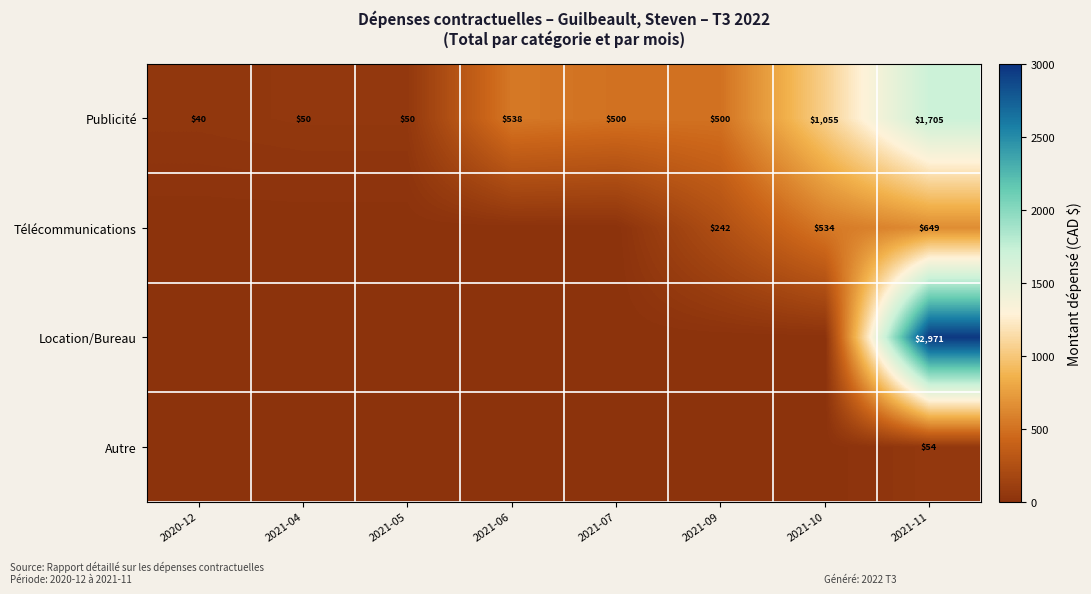

The Publicité series shows 50 at 2021-05. True or false?

True